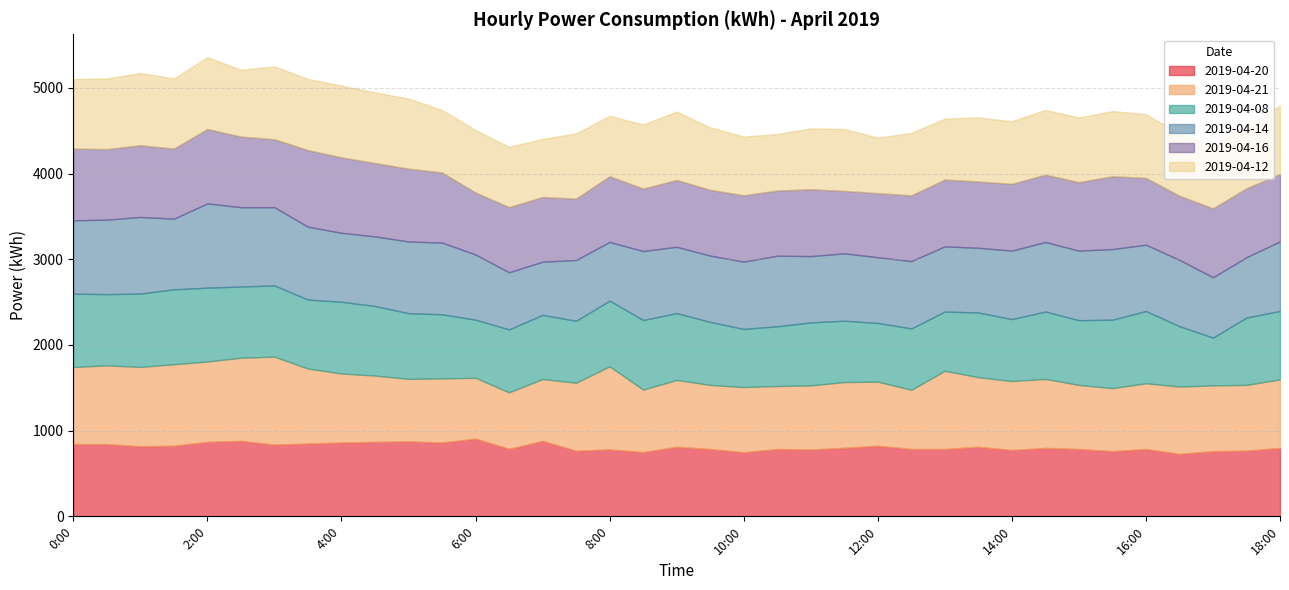

What is the sum of the 2019-04-14 values at 0:00 and 16:30?

1630